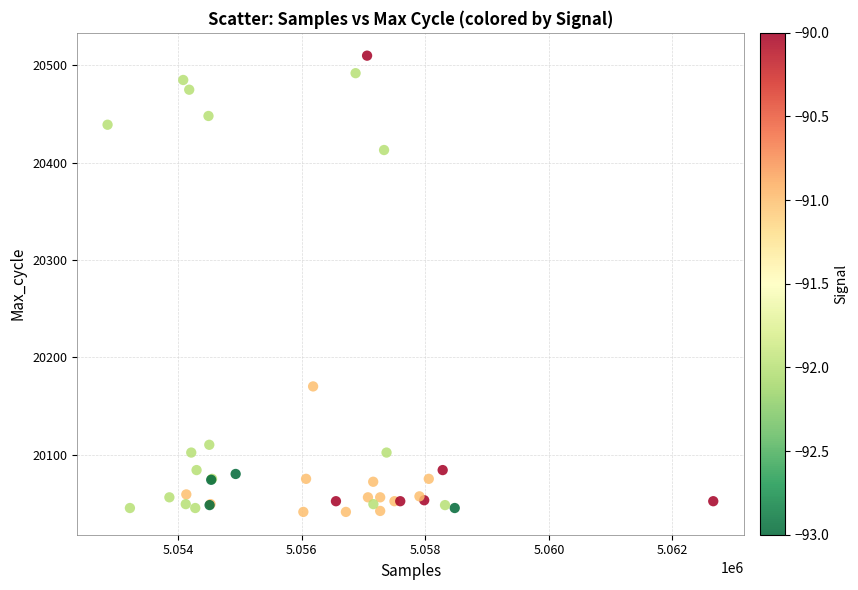

What Y value in the scatter plot is closest to 20275?

20170